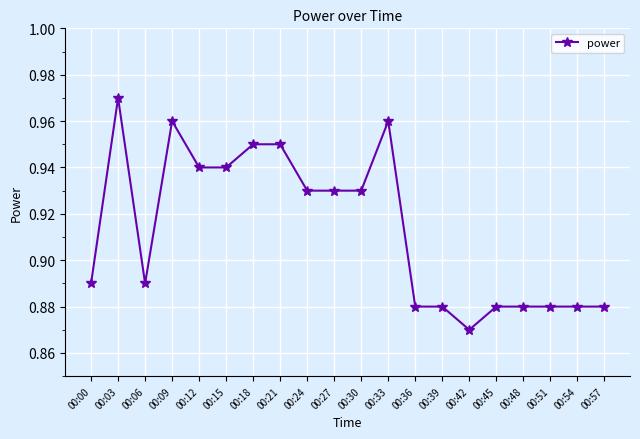

Where is the first local maximum?

00:03